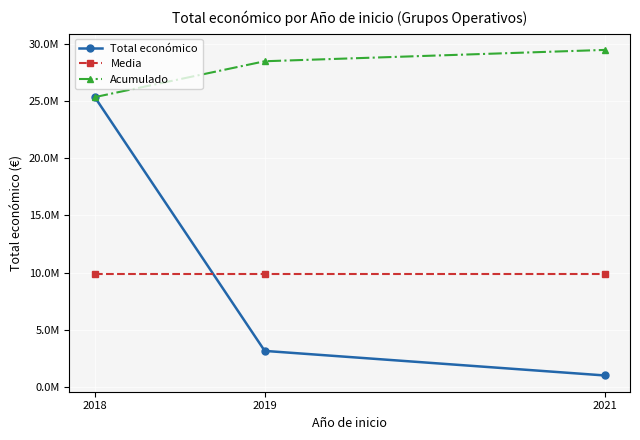

Is this an area chart (filled region under the line)?

No